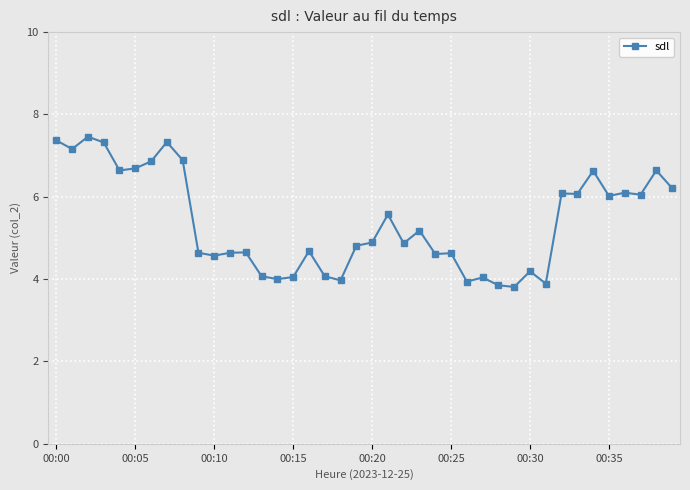

What is the value of the 11th point from the left?

4.6